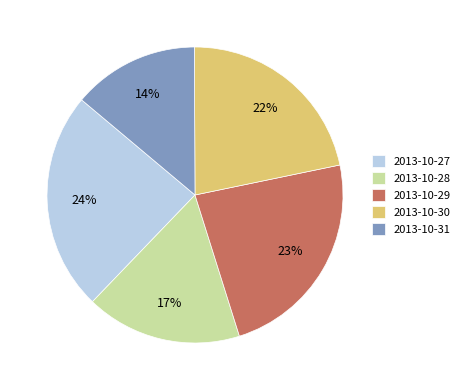

Is there a majority slice in this chart?

No